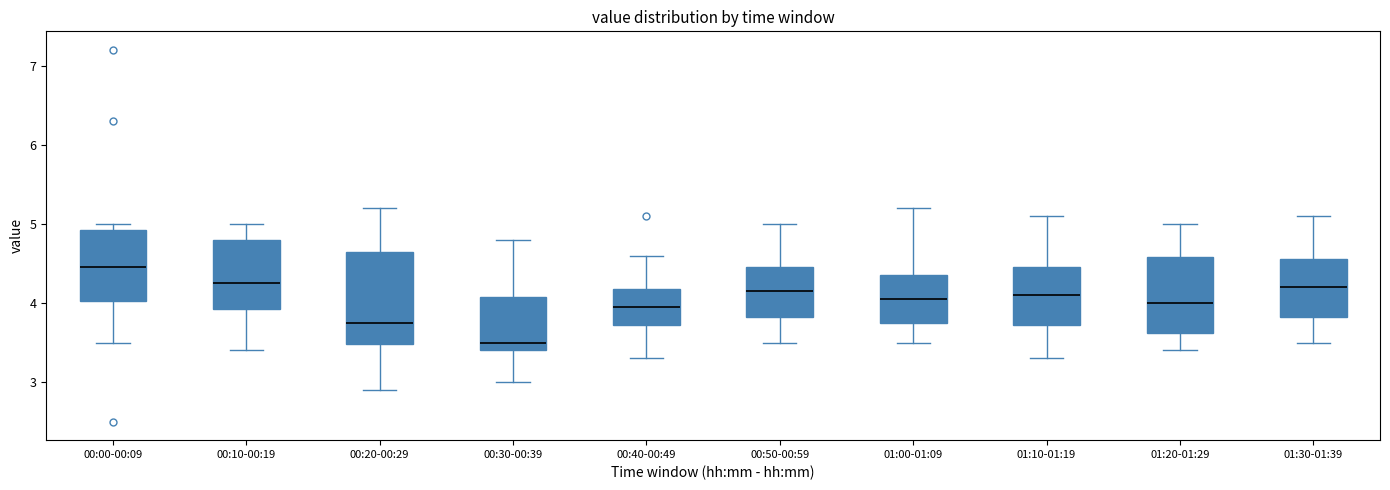

Which box is the tallest, from its lower edge to its upper edge?

00:20-00:29